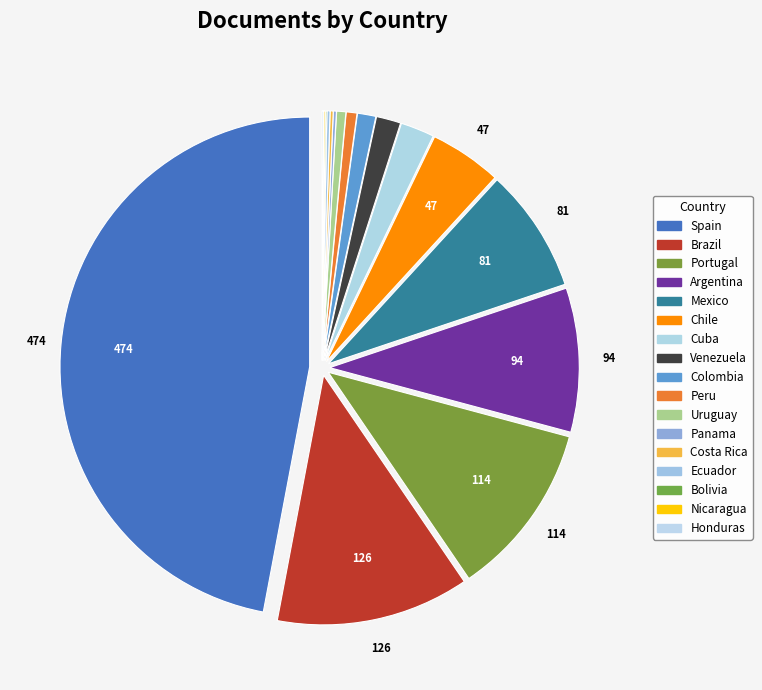

Which category has the smallest portion of the pie?

Bolivia